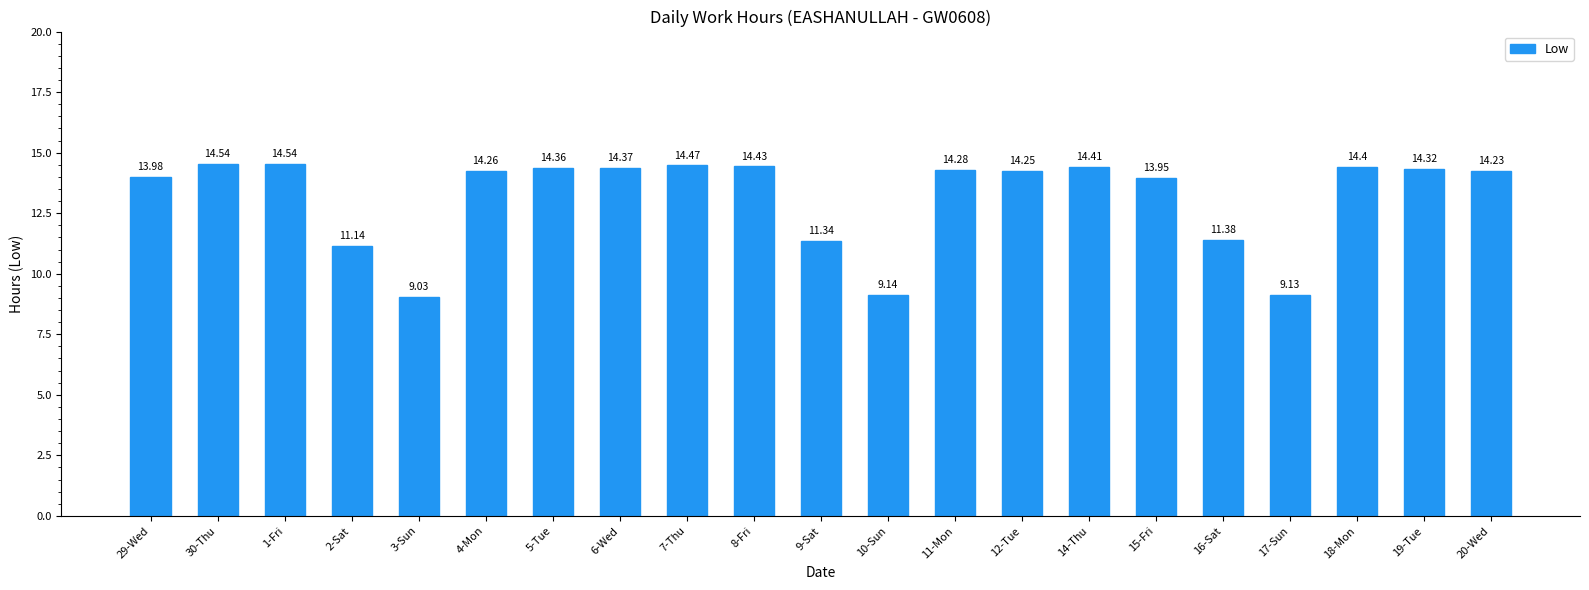

What value does the data have at 17-Sun?

9.1